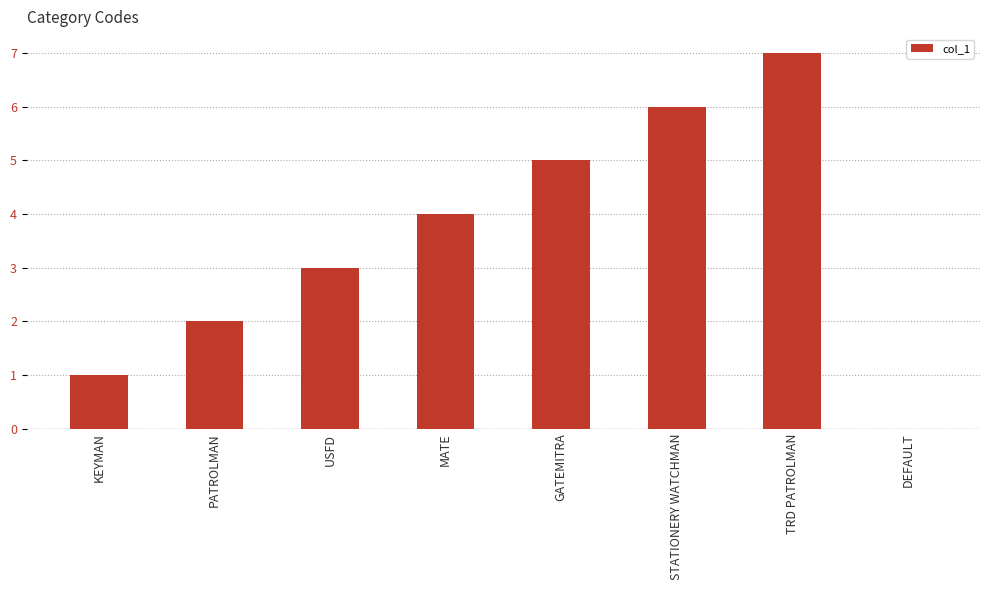

What is the maximum value shown in the chart?

7